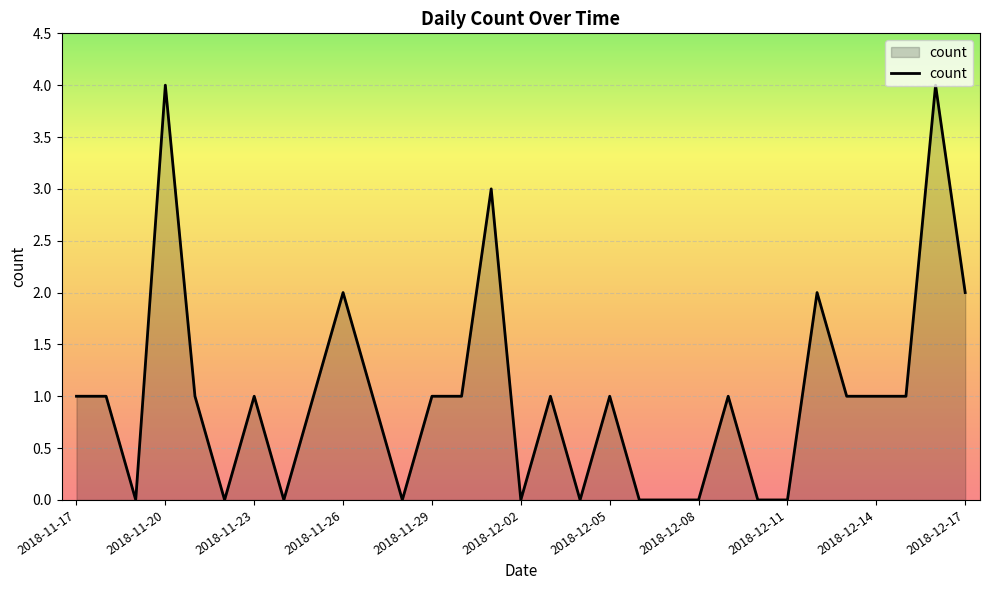

What is the maximum value shown in the chart?

4